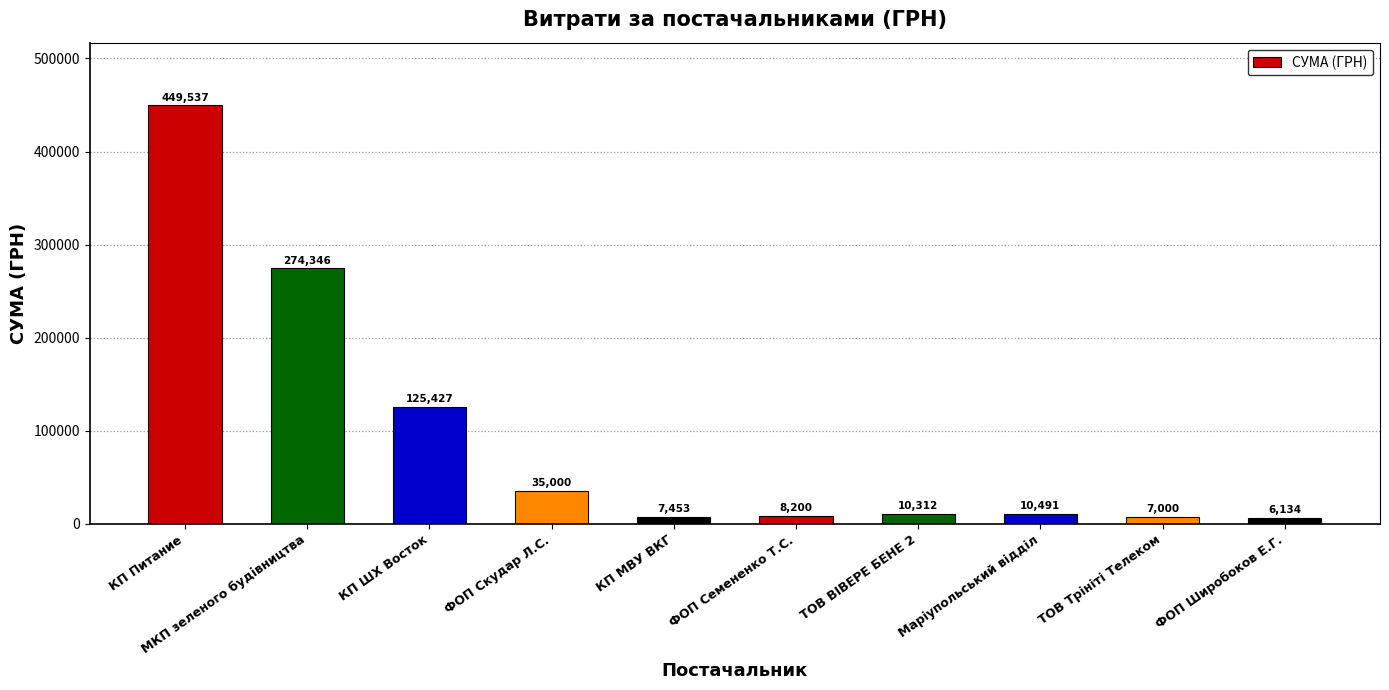

What is the change in value from ФОП Скудар Л.С. to ТОВ ВІВЕРЕ БЕНЕ 2?

-24687.5